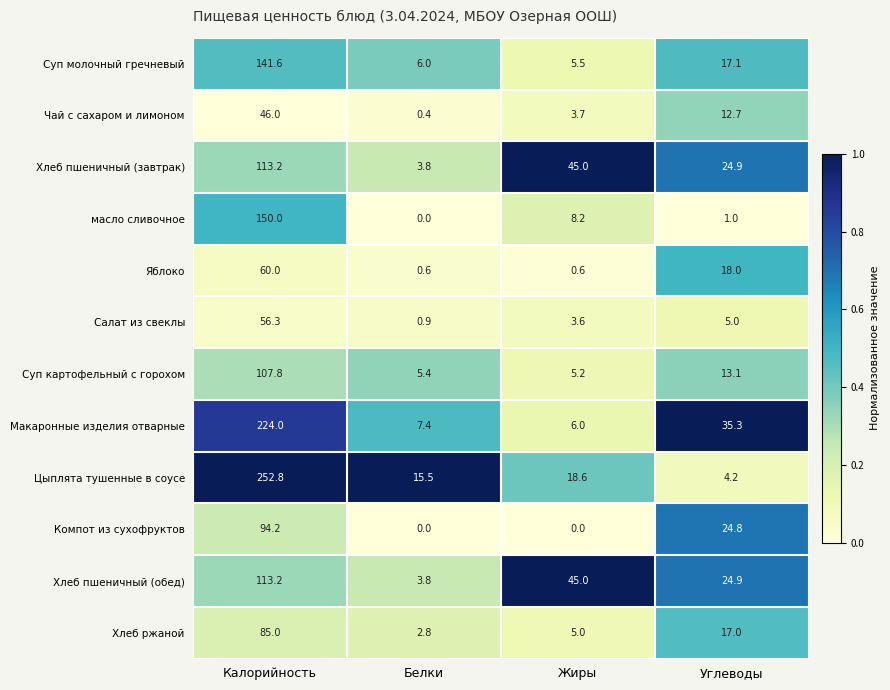

Which series changed the most between Жиры and Углеводы?

Макаронные изделия отварные